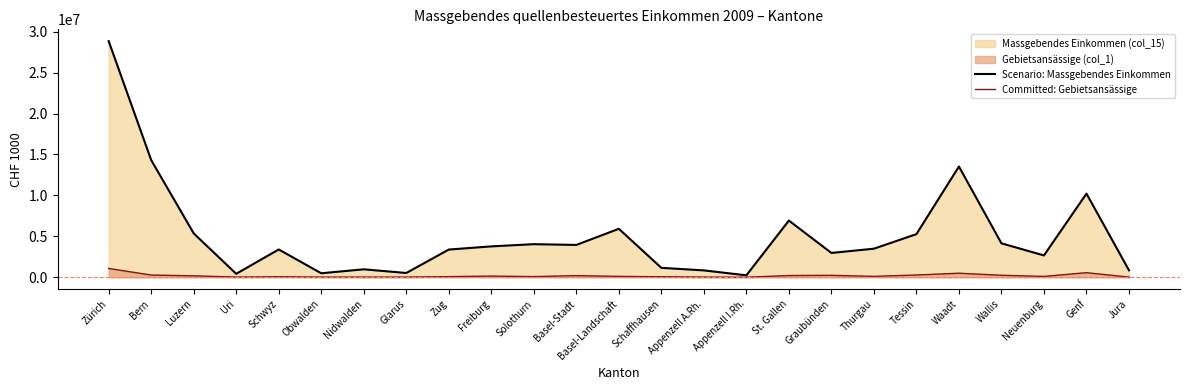

How many series are shown in this chart?

2